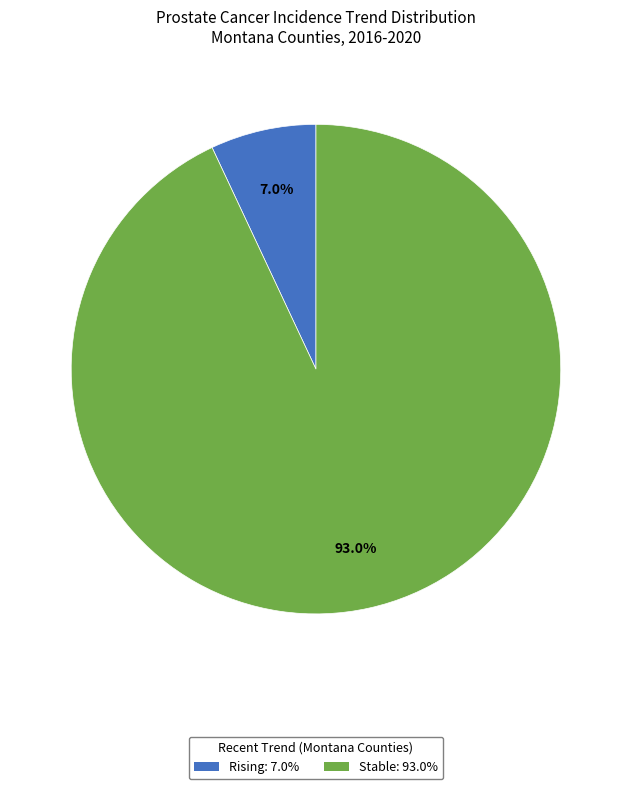

Is there a majority slice in this chart?

Yes